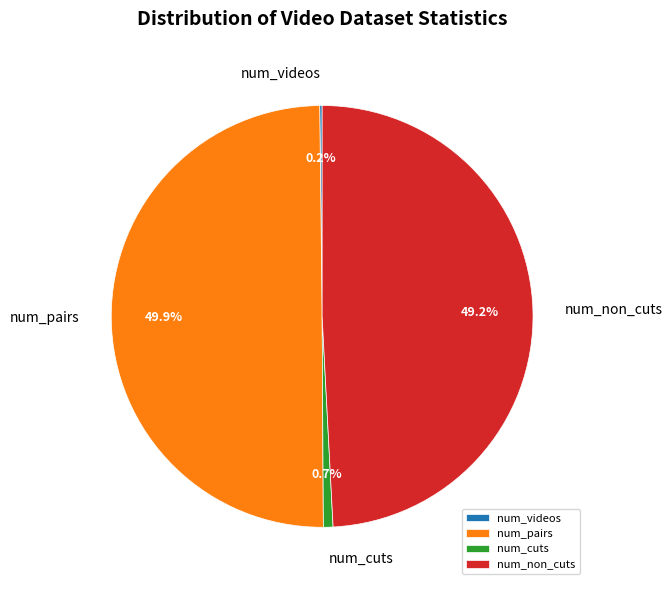

What is the largest slice in the pie chart?

num_pairs